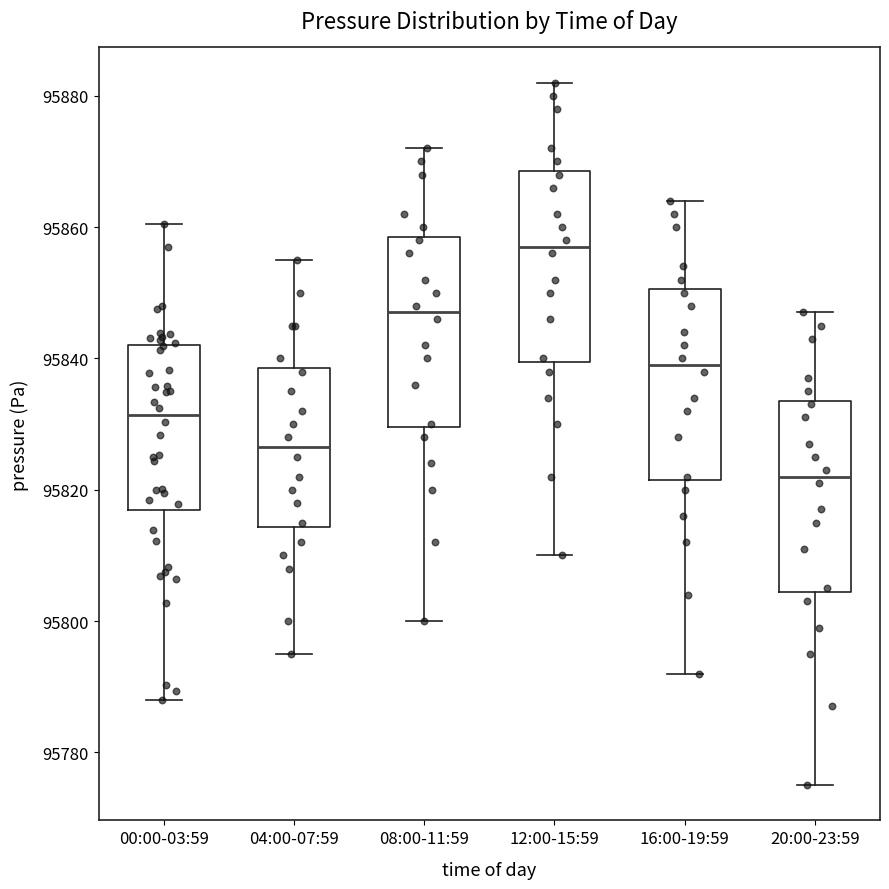

Which box's median line is the lowest?

20:00-23:59